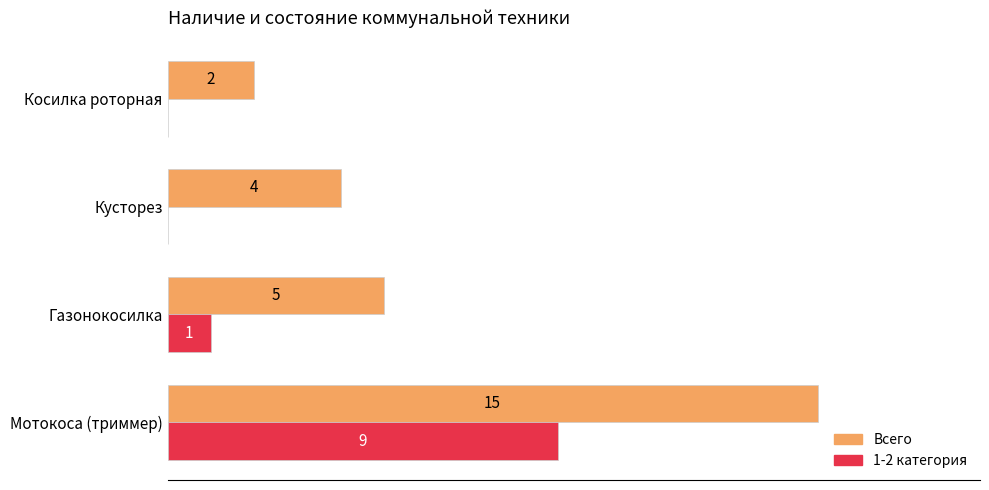

At which category does the chart reach its peak across all series?

Мотокоса (триммер)